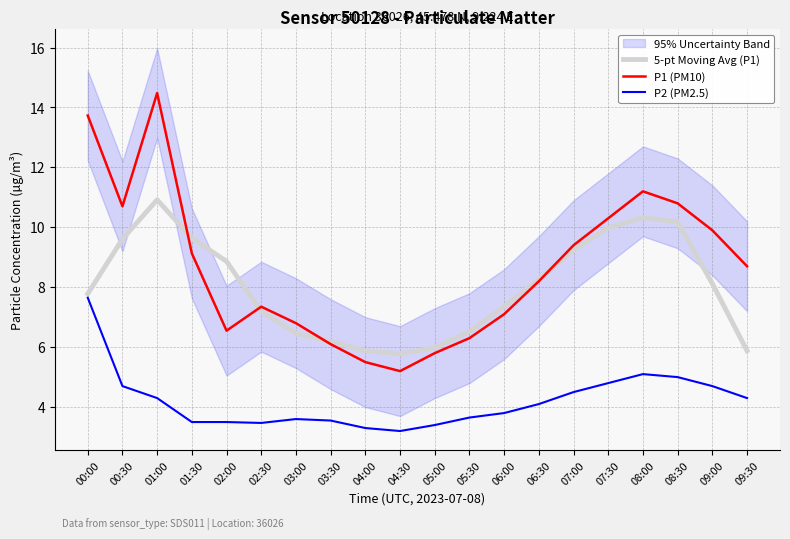

What is the difference between the second highest and minimum values in the P2 (PM2.5) series?

1.9